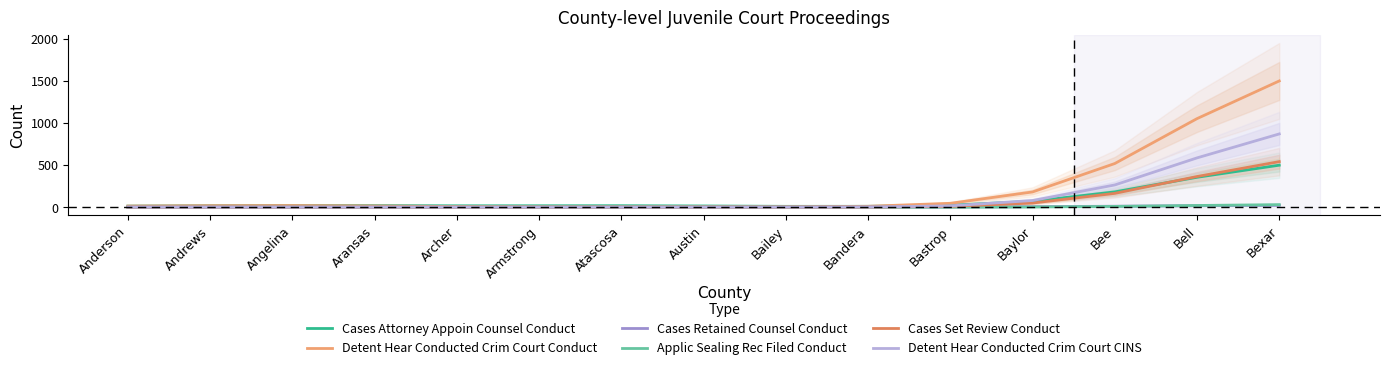

Is the value of Applic Sealing Rec Filed Conduct at Aransas greater than the value of Detent Hear Conducted Crim Court Conduct at Aransas?

No